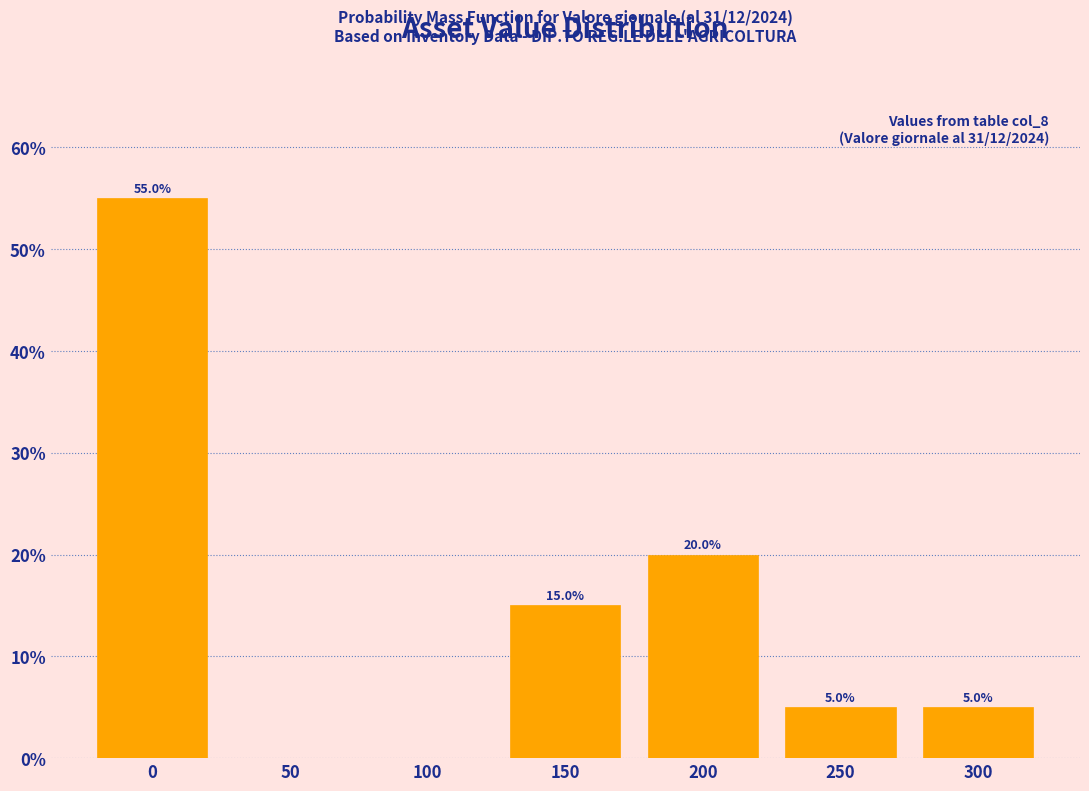

Reading left to right, list all the values displayed in this chart.

0=55.0	50=0.0	100=0.0	150=15.0	200=20.0	250=5.0	300=5.0